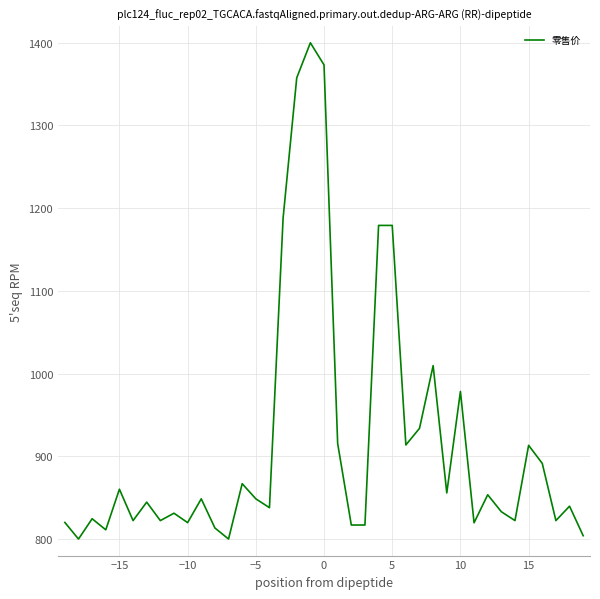

What is the minimum value shown in the chart?

800.0